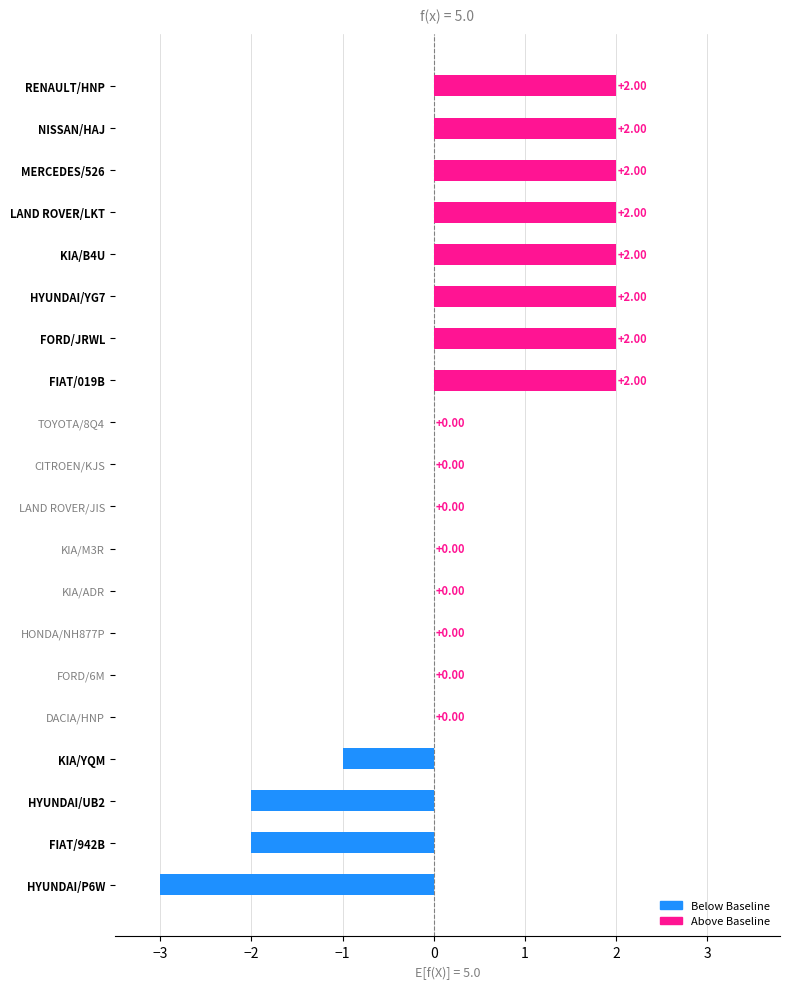

What is the sum of all values?

8